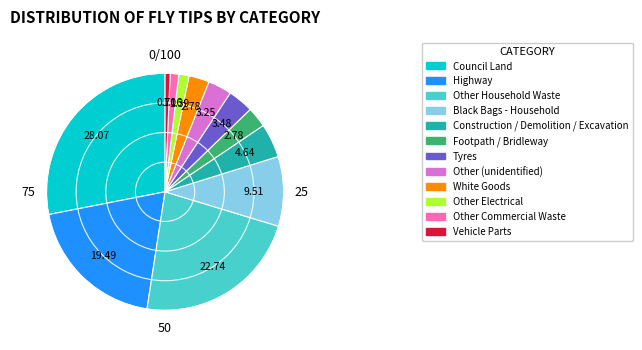

Is there any slice that represents more than half of the pie?

No